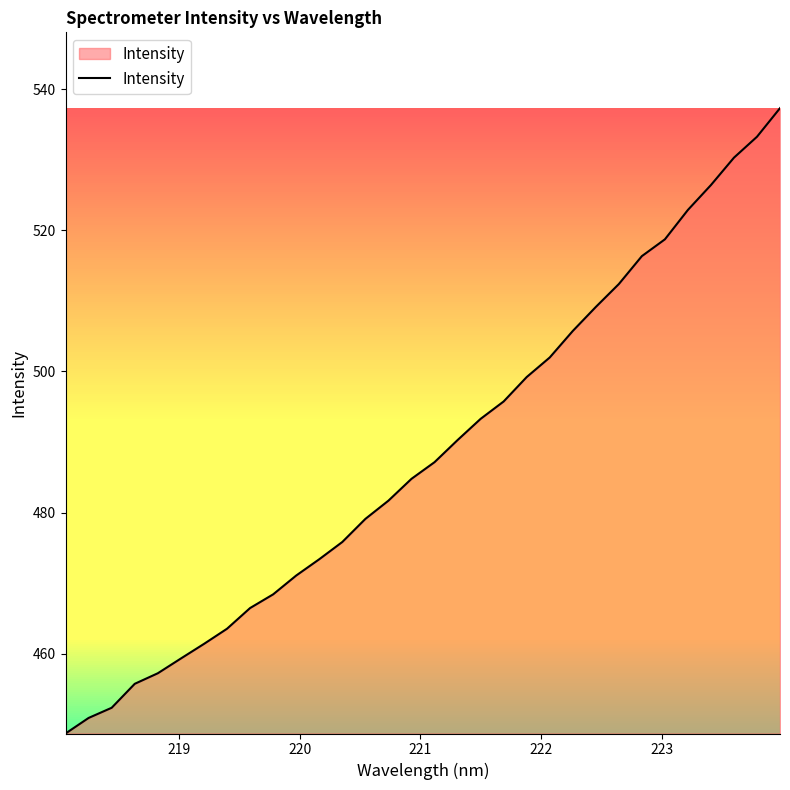

What is the greatest value displayed?

537.3